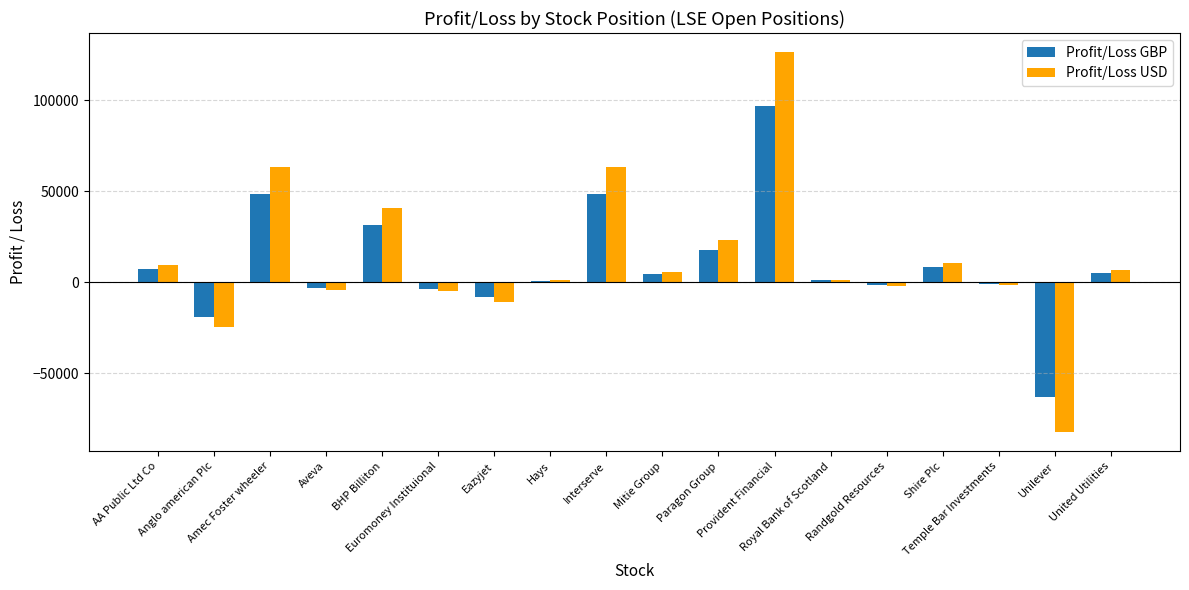

What is the sum of all Profit/Loss USD values?

222594.7